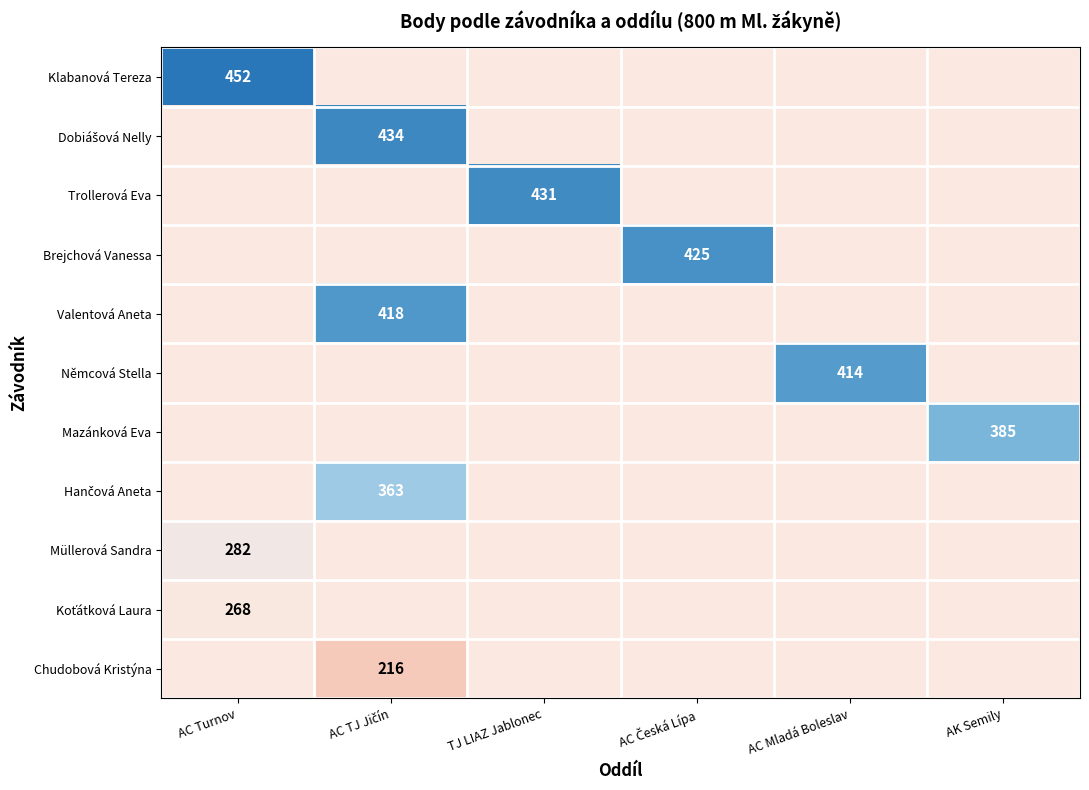

What is the difference between the maximum and minimum values in the Trollerová Eva series?

431